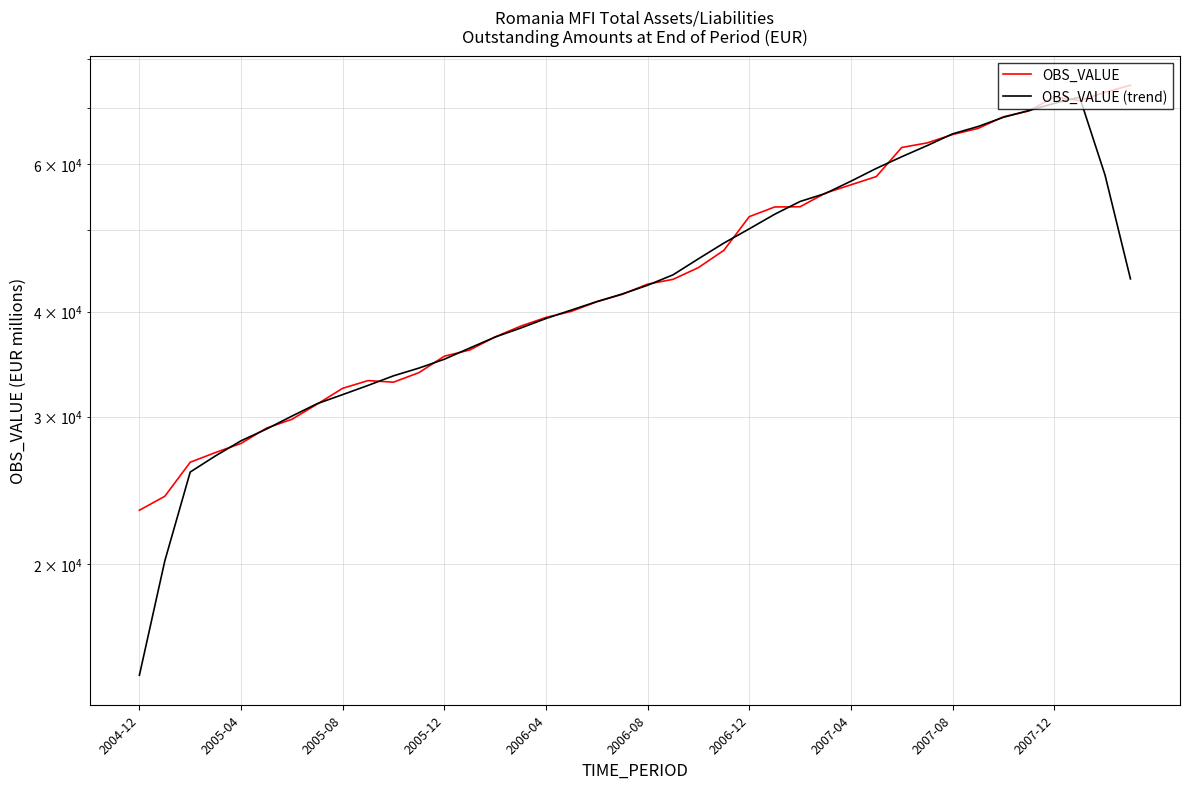

Where is OBS_VALUE (trend) nearest to the value 43407?

39